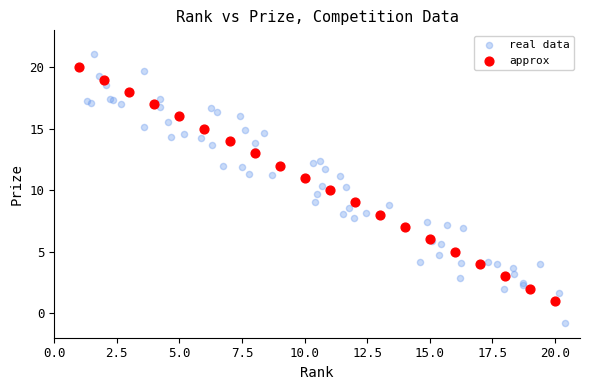

Which series has the largest Y range (max minus min)?

real data